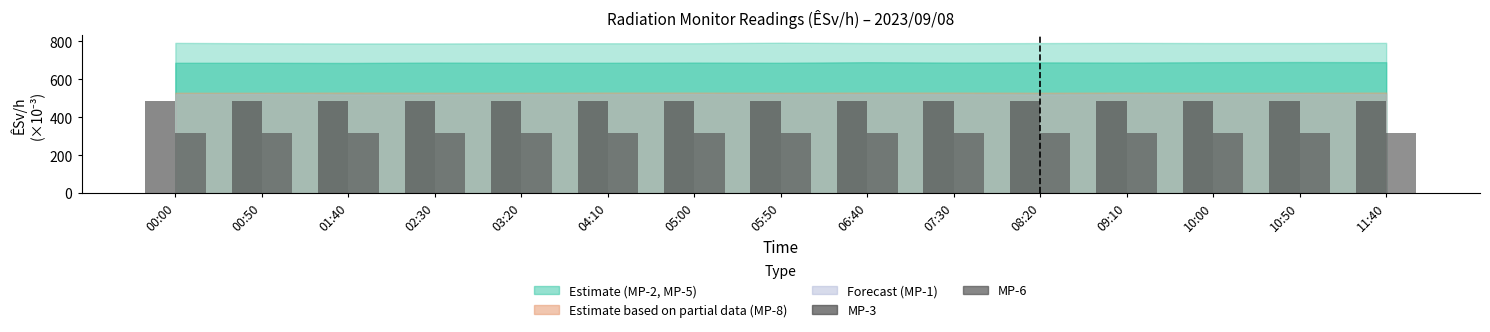

List the series in order of their overall mean, lowest first.

MP-6, MP-3